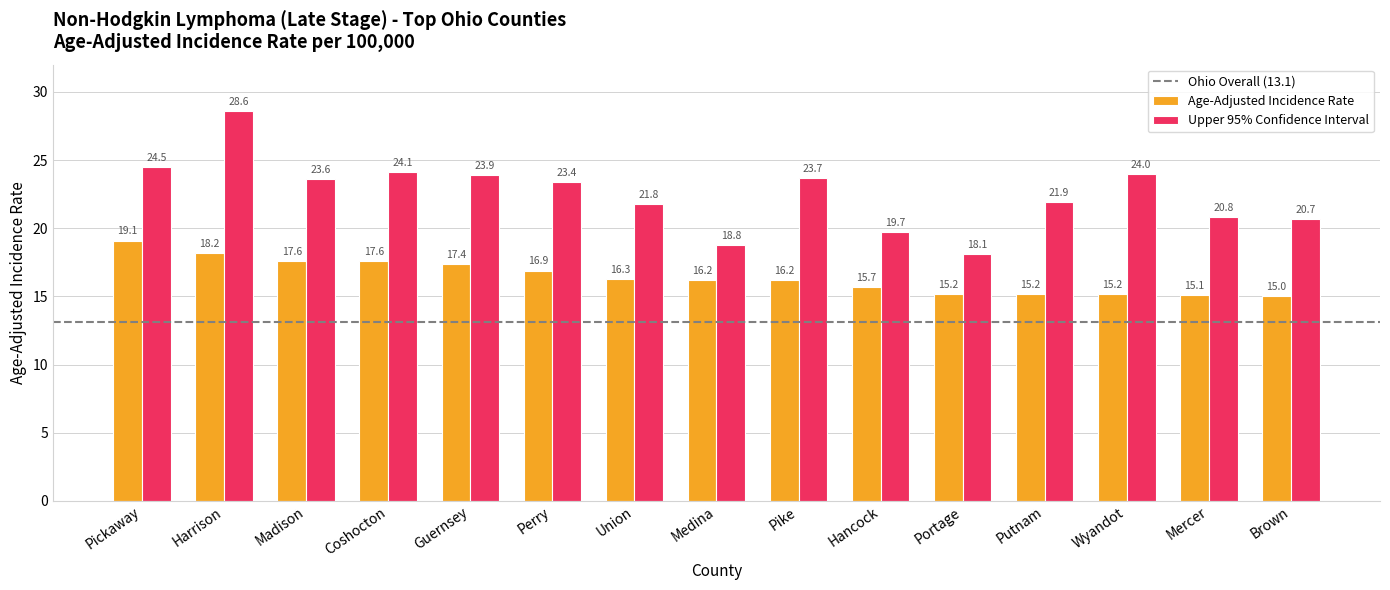

Reading right to left, transcribe all the data shown in this chart.

Age-Adjusted Incidence Rate: 15.0	15.1	15.2	15.2	15.2	15.7	16.2	16.2	16.3	16.9	17.4	17.6	17.6	18.2	19.1
Upper 95% Confidence Interval: 20.7	20.8	24.0	21.9	18.1	19.7	23.7	18.8	21.8	23.4	23.9	24.1	23.6	28.6	24.5